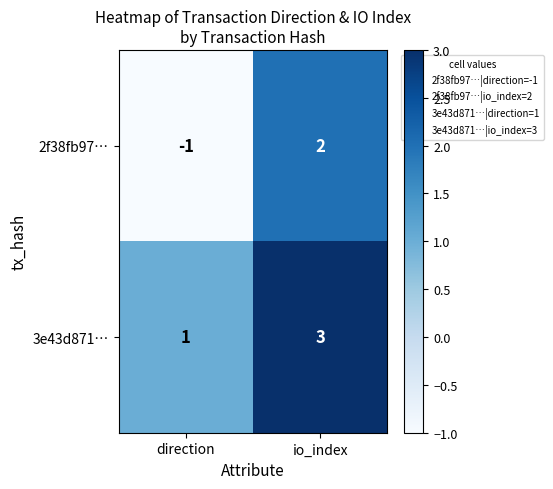

Is it true that 3e43d871… equals 1 at direction?

True